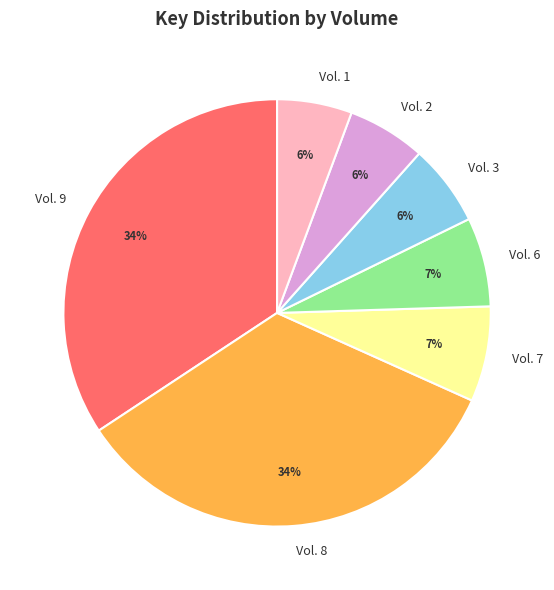

Combined, do Vol. 3 and Vol. 7 account for over 50%?

No